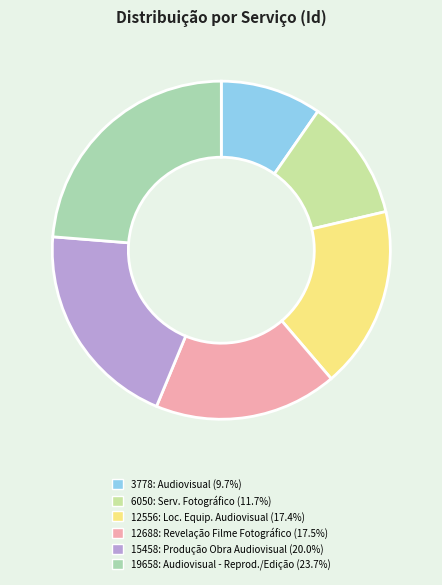

How many segments does this pie chart have?

6